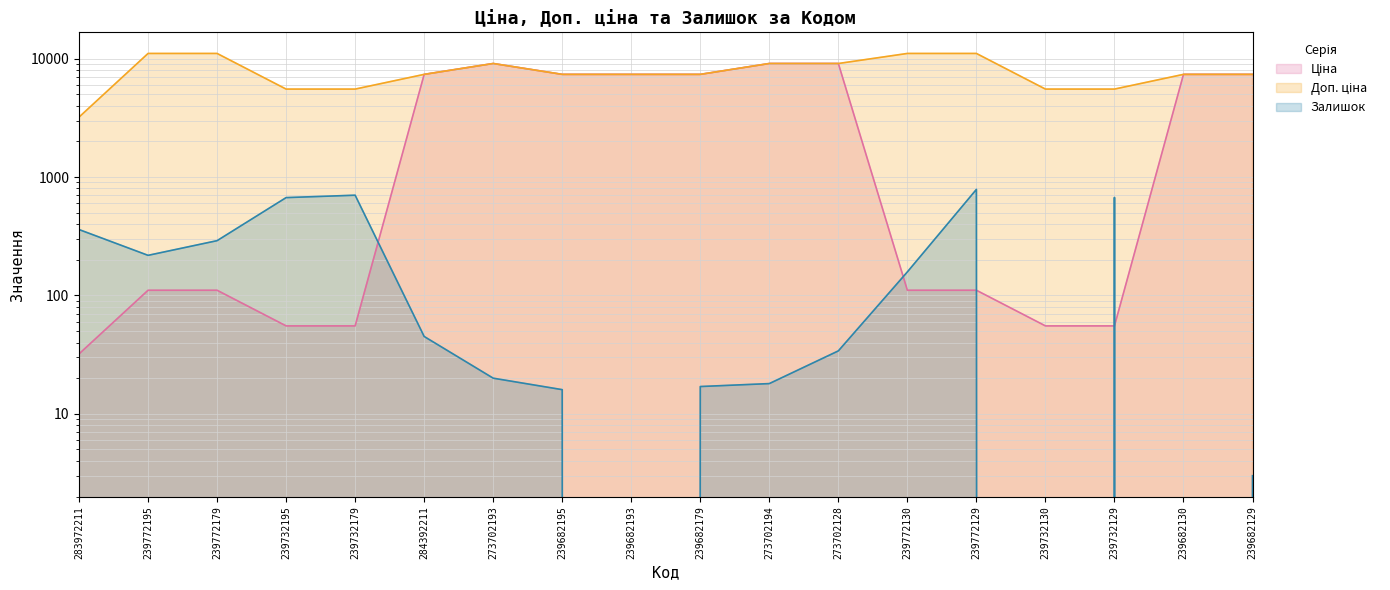

Reading right to left, what are all the values shown in this chart?

Ціна: 239682129=7360.2	239682130=7360.2	239732129=55.3	239732130=55.3	239772129=110.5	239772130=110.5	273702128=9092.0	273702194=9092.0	239682179=7360.2	239682193=7360.2	239682195=7360.2	273702193=9092.0	284392211=7360.2	239732179=55.3	239732195=55.3	239772179=110.5	239772195=110.5	283972211=32.0
Доп. ціна: 239682129=7360.2	239682130=7360.2	239732129=5528.0	239732130=5528.0	239772129=11055.0	239772130=11055.0	273702128=9092.0	273702194=9092.0	239682179=7360.2	239682193=7360.2	239682195=7360.2	273702193=9092.0	284392211=7360.2	239732179=5528.0	239732195=5528.0	239772179=11055.0	239772195=11055.0	283972211=3205.0
Залишок: 239682129=3.0	239682130=0.0	239732129=672.0	239732130=0.0	239772129=786.0	239772130=158.0	273702128=34.0	273702194=18.0	239682179=17.0	239682193=0.0	239682195=16.0	273702193=20.0	284392211=45.0	239732179=702.0	239732195=670.0	239772179=290.0	239772195=218.0	283972211=360.0